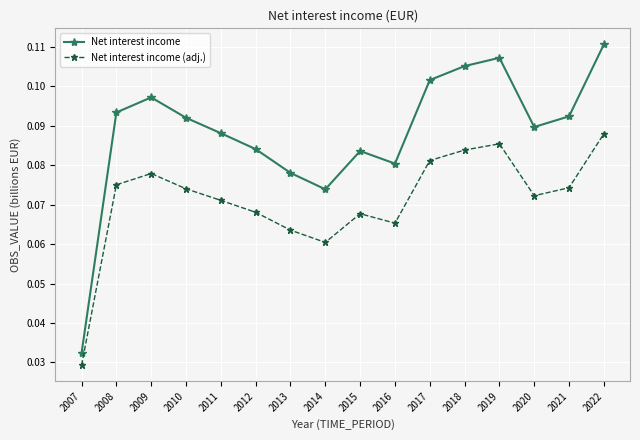

How many lines are shown in the chart?

2